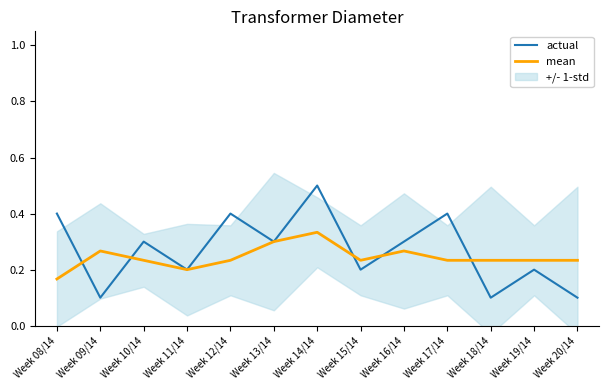

The value of actual at Week 08/14 is 0.2. True or false?

False